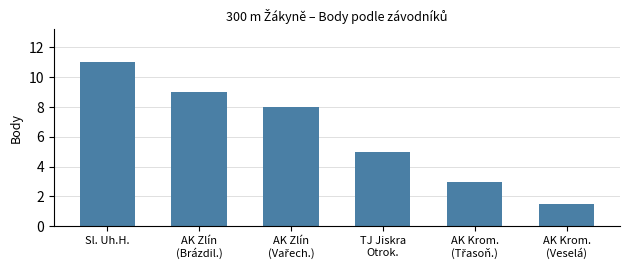

What is the minimum value shown in the chart?

1.5